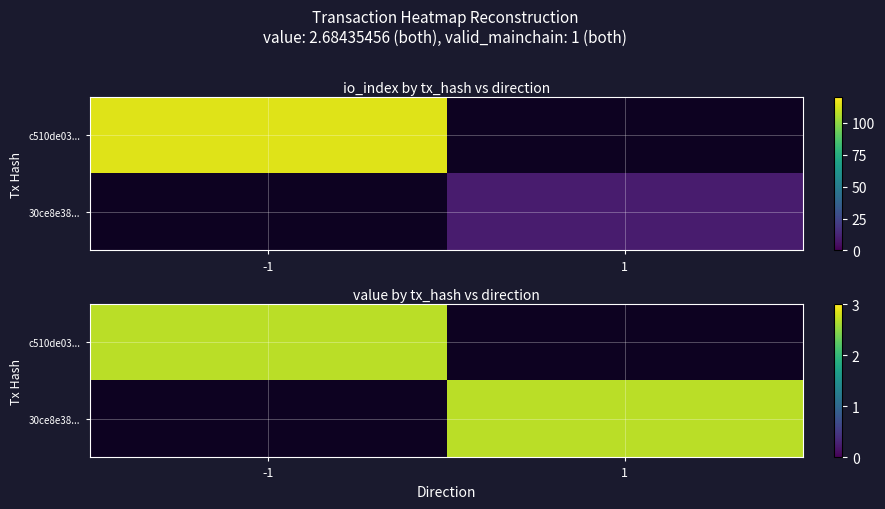

Is the value of c510de031e3fc953aa278f0052ad8075a45a56c at direction greater than the value of 30ce8e3810450d88098741a2ea1015f37cb3b8e at direction?

No